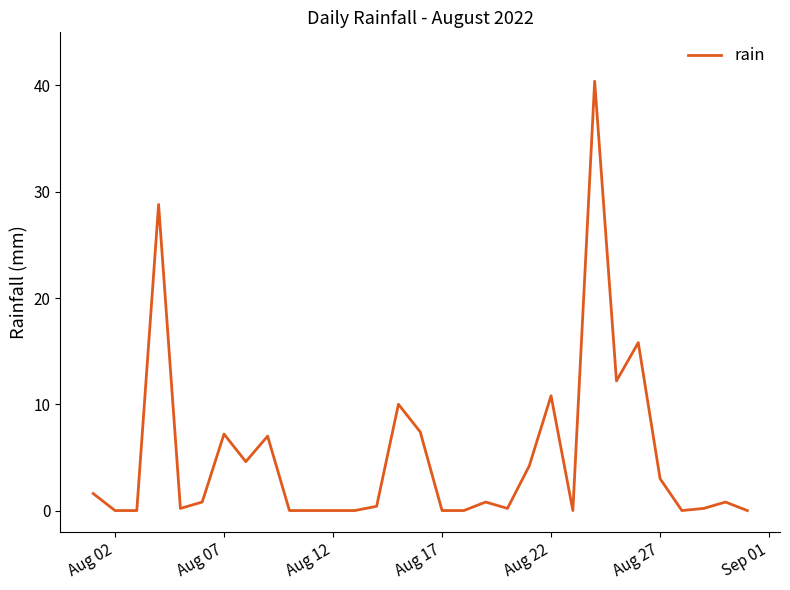

What is the greatest value displayed?

40.4